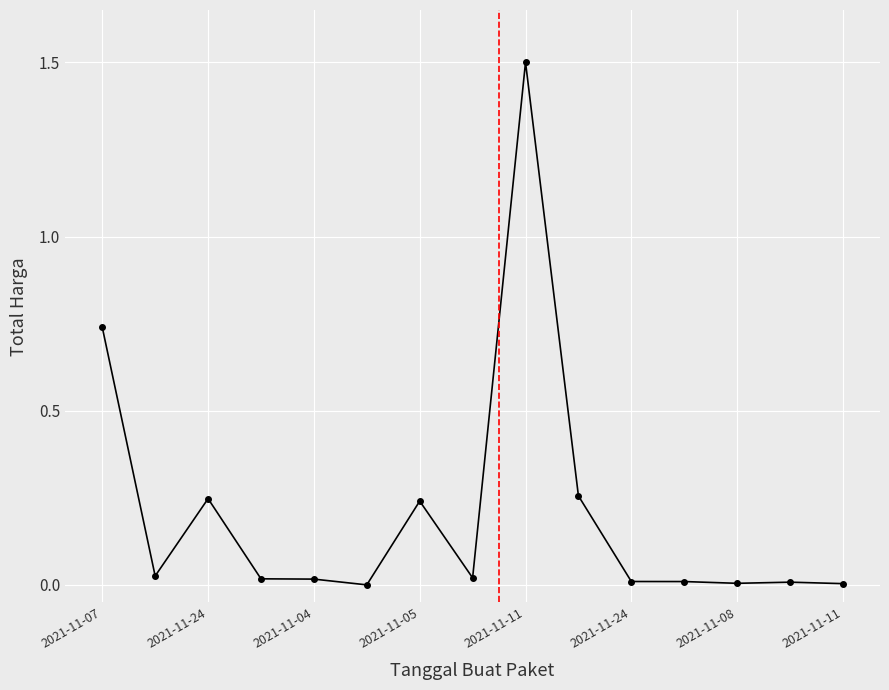

What is the greatest value displayed?

1.5